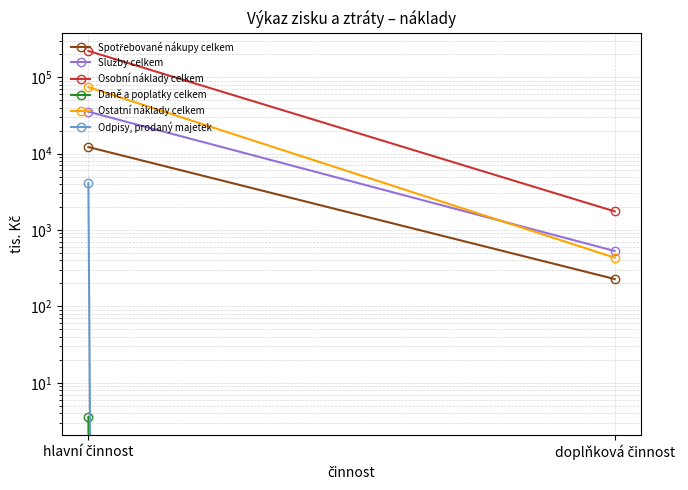

The value of Daně a poplatky celkem at doplňková činnost is 1.1. True or false?

False